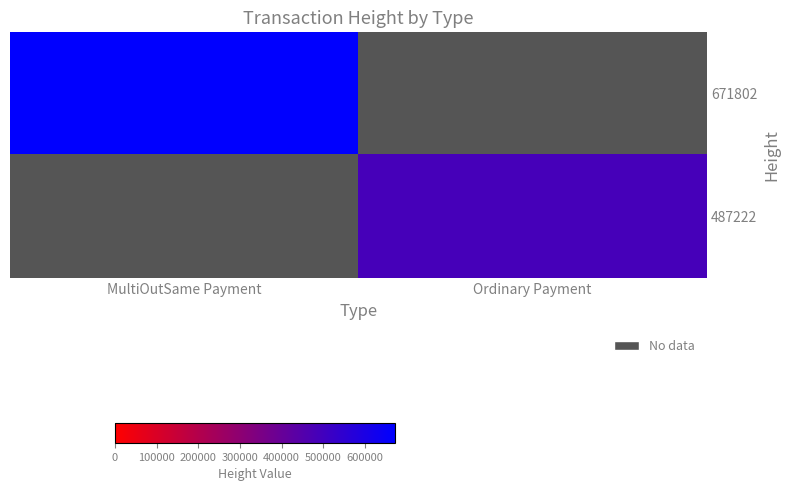

Is the value of 487222 at MultiOutSame Payment greater than the value of 671802 at Ordinary Payment?

No